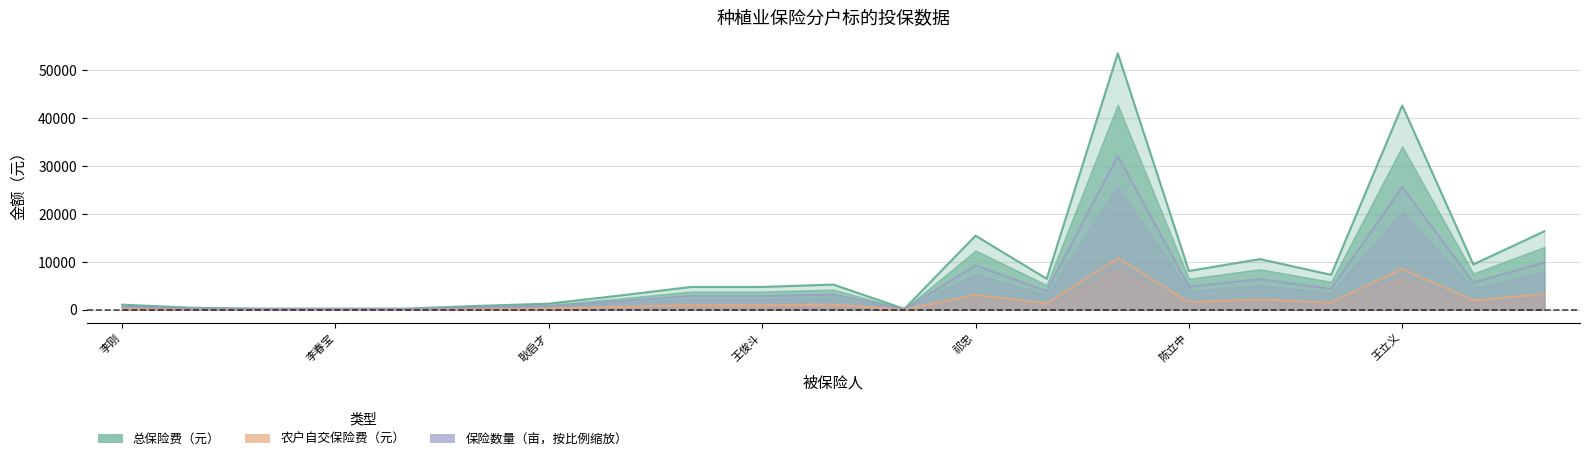

List the series in order of their overall mean, highest first.

总保险费（元）, 保险数量（亩，按比例缩放）, 农户自交保险费（元）